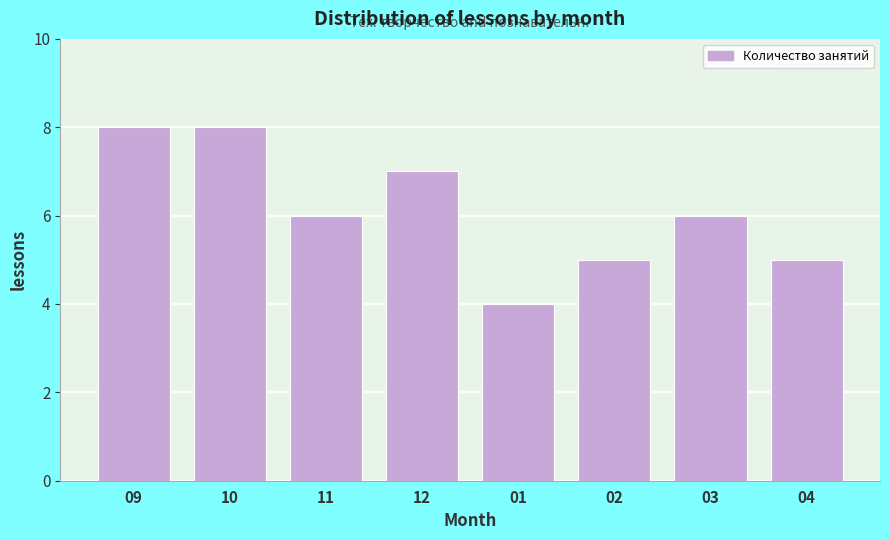

Reading left to right, list all the values displayed in this chart.

8	8	6	7	4	5	6	5